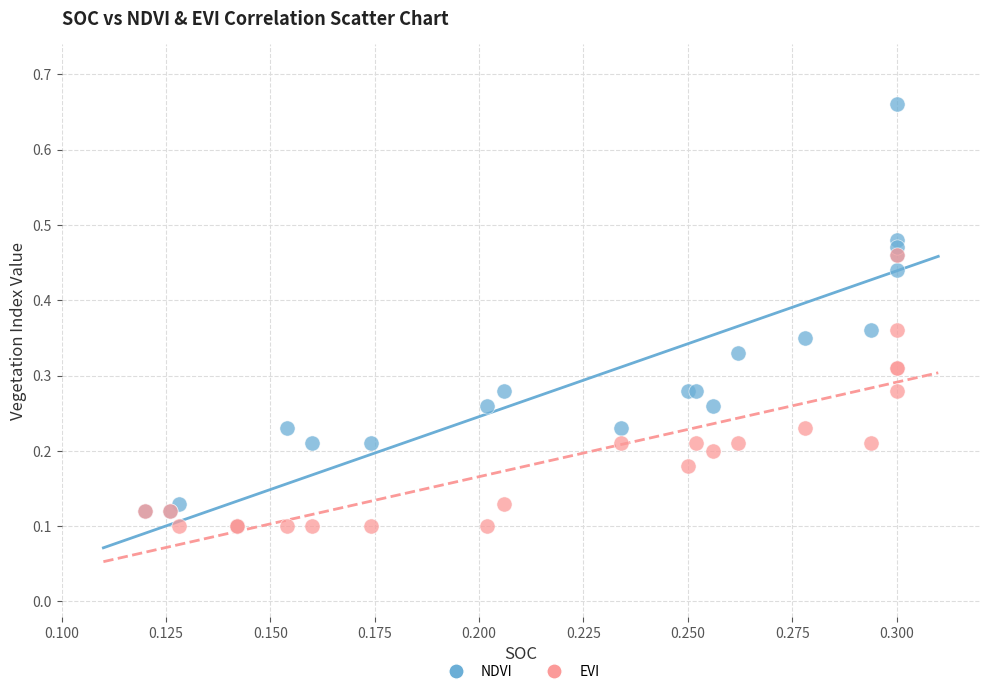

What are all the series names shown in the legend?

NDVI, EVI